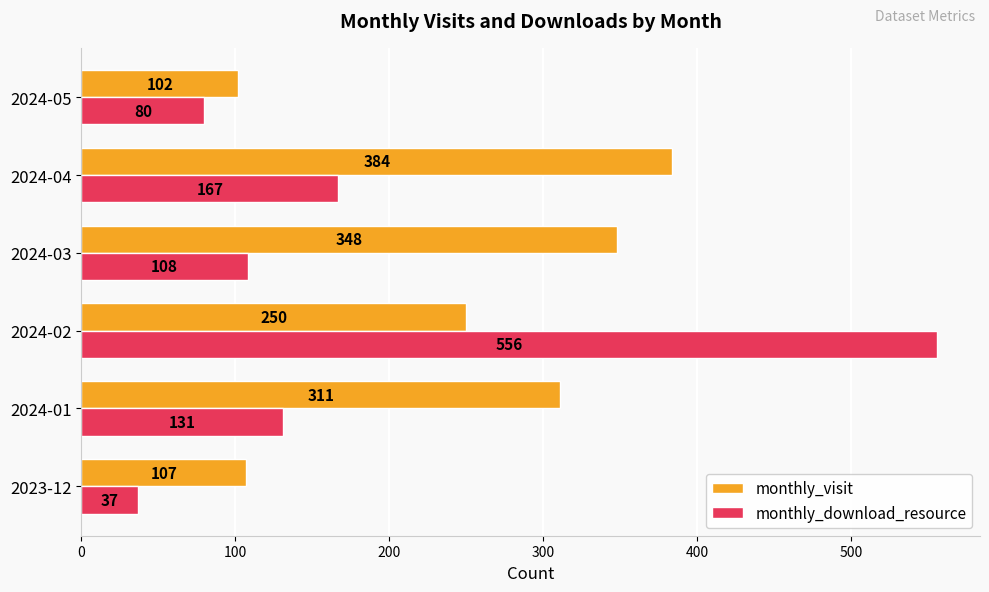

What is the maximum value shown in the chart?

556